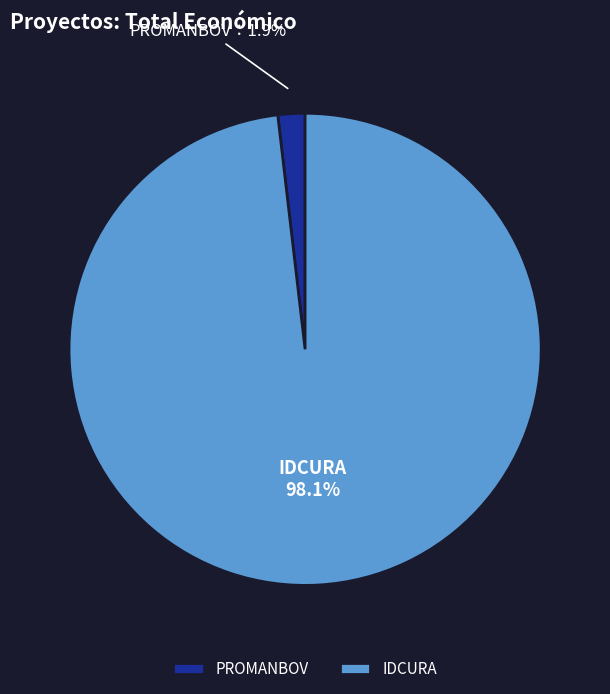

Does IDCURA represent more than half of the total?

Yes